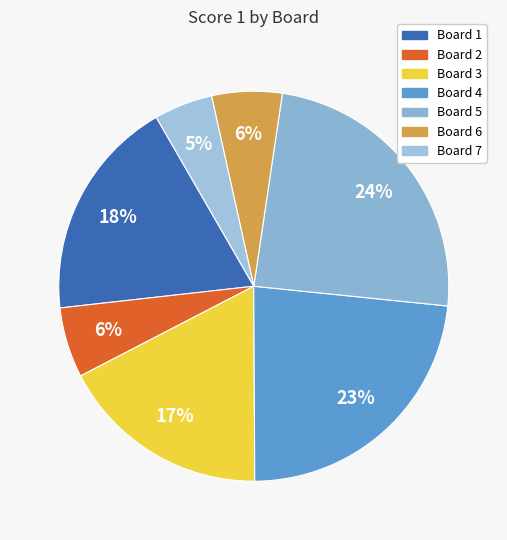

Is the sum of Board 5 and Board 1 greater than half?

No